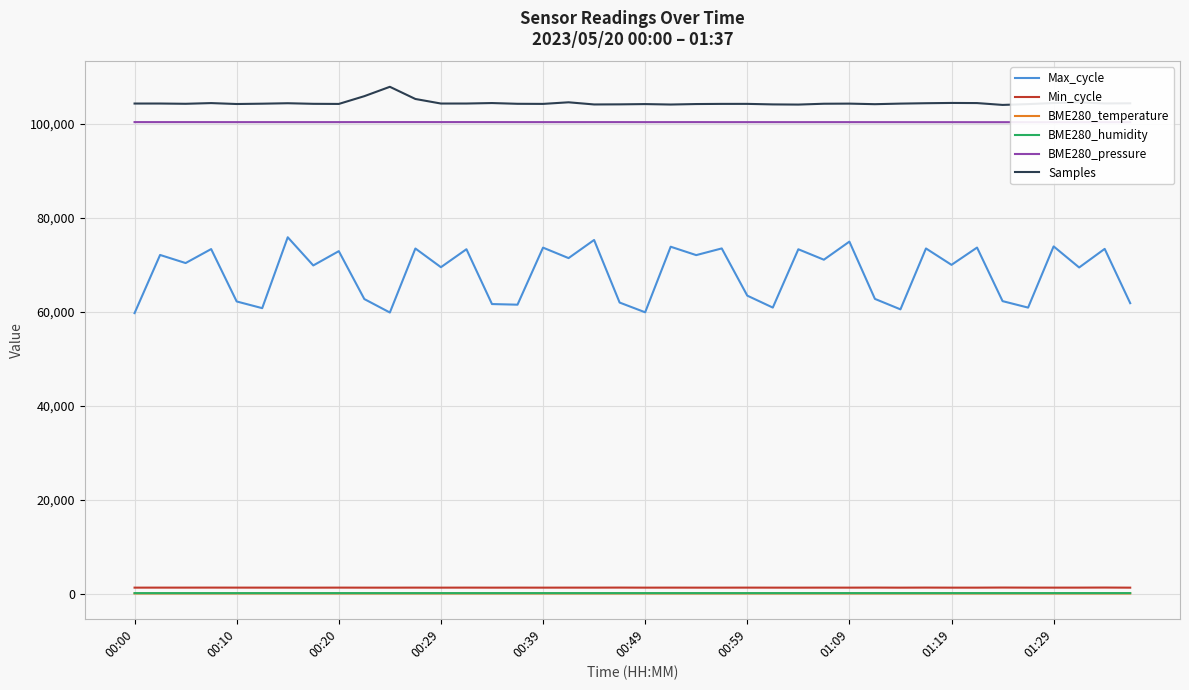

The Samples series shows 162787.8 at 27. True or false?

False